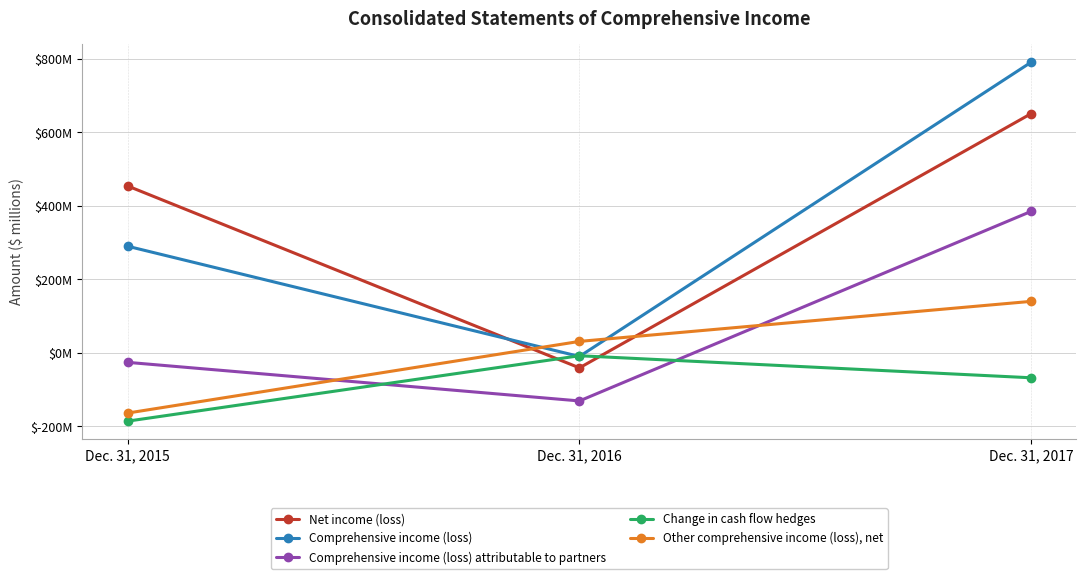

What are all the series names shown in the legend?

Net income (loss), Comprehensive income (loss), Comprehensive income (loss) attributable to partners, Change in cash flow hedges, Other comprehensive income (loss), net